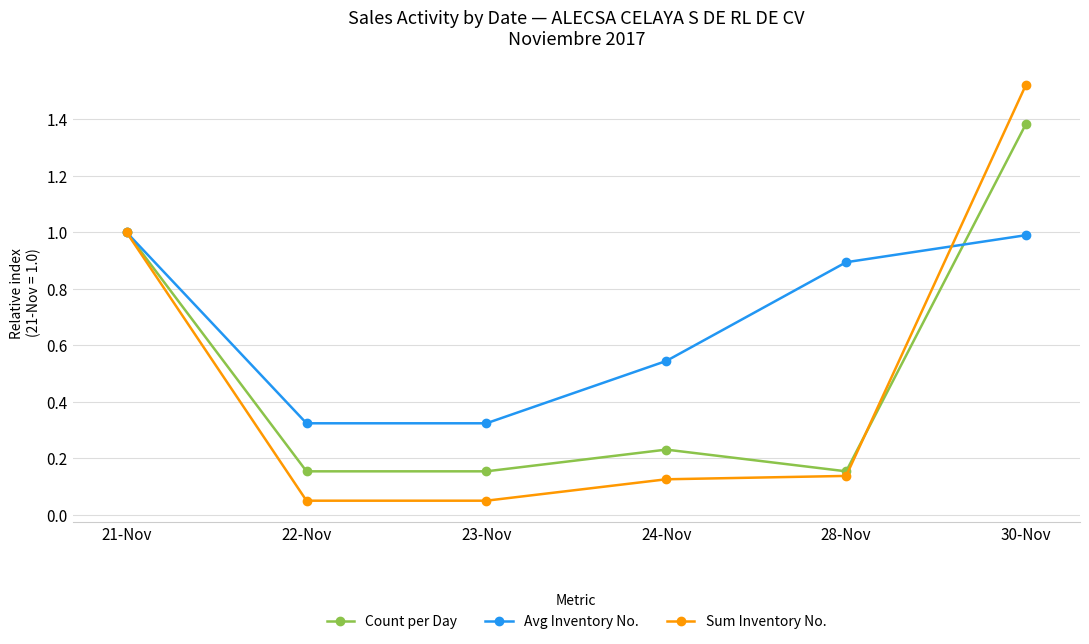

What is the spread (max minus min) of values at 24-Nov?

0.4